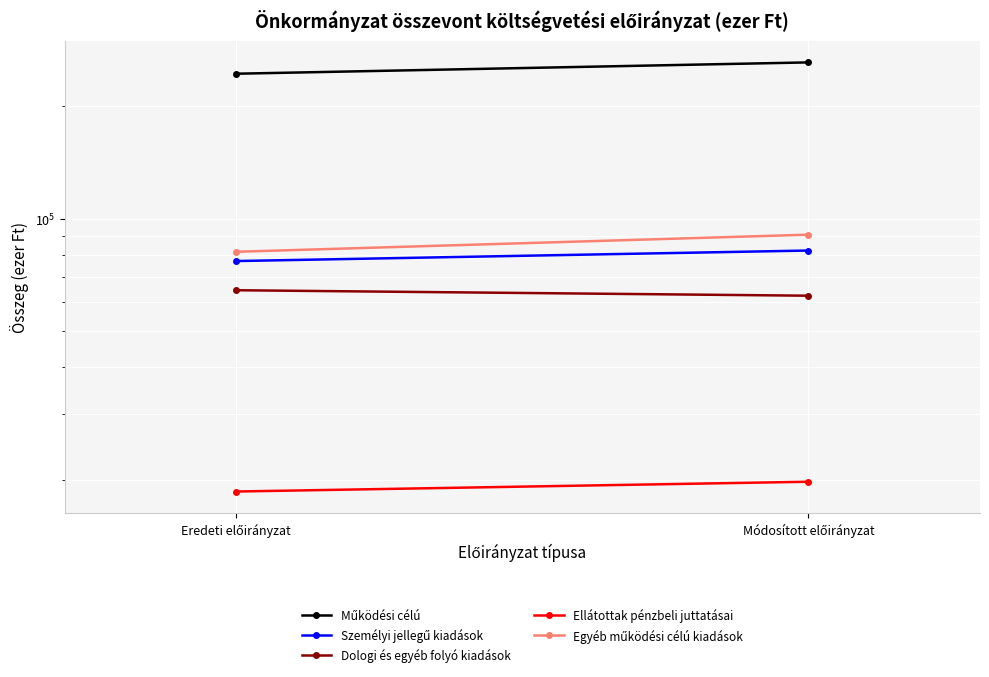

Reading left to right, transcribe all the data shown in this chart.

Működési célú: Eredeti előirányzat=244757	Módosított előirányzat=262461
Személyi jellegű kiadások: Eredeti előirányzat=77017	Módosított előirányzat=82184
Dologi és egyéb folyó kiadások: Eredeti előirányzat=64323	Módosított előirányzat=62189
Ellátottak pénzbeli juttatásai: Eredeti előirányzat=18571	Módosított előirányzat=19727
Egyéb működési célú kiadások: Eredeti előirányzat=81558	Módosított előirányzat=90636